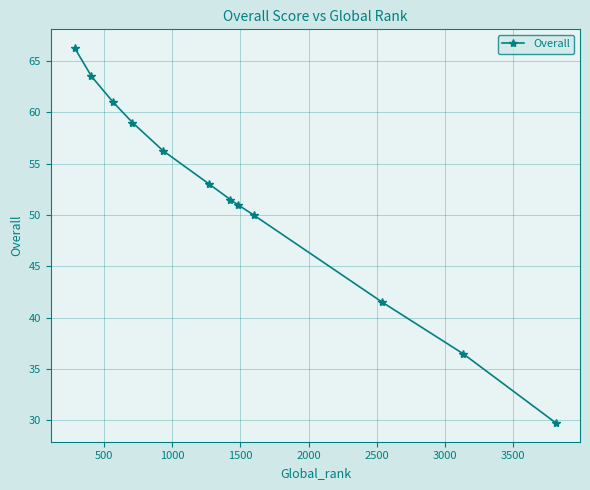

What is the average value?

51.6